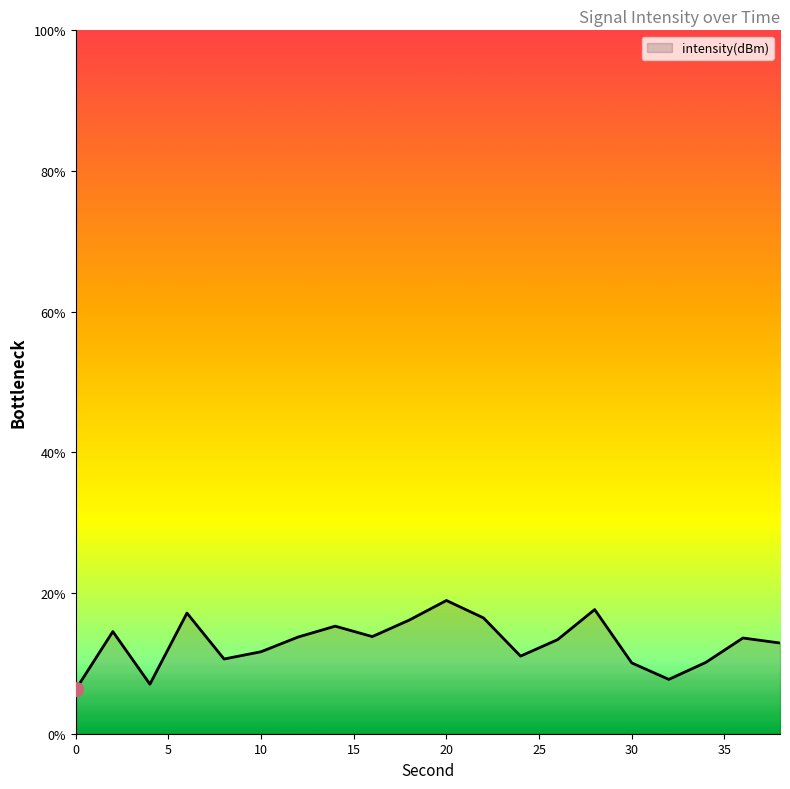

What is the maximum value shown in the chart?

18.9